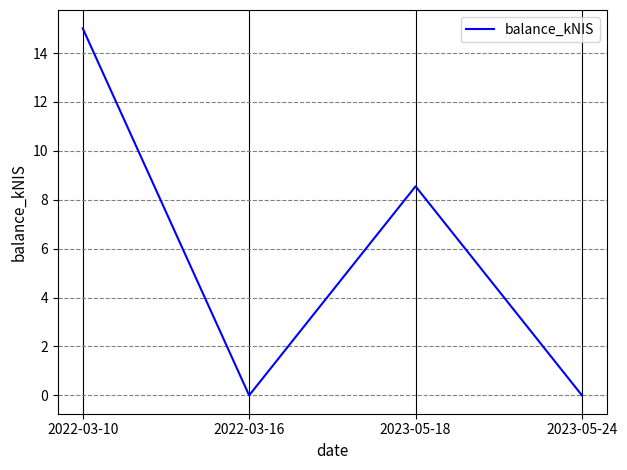

The chart shows a value of 13.3 at 2023-05-18. True or false?

False